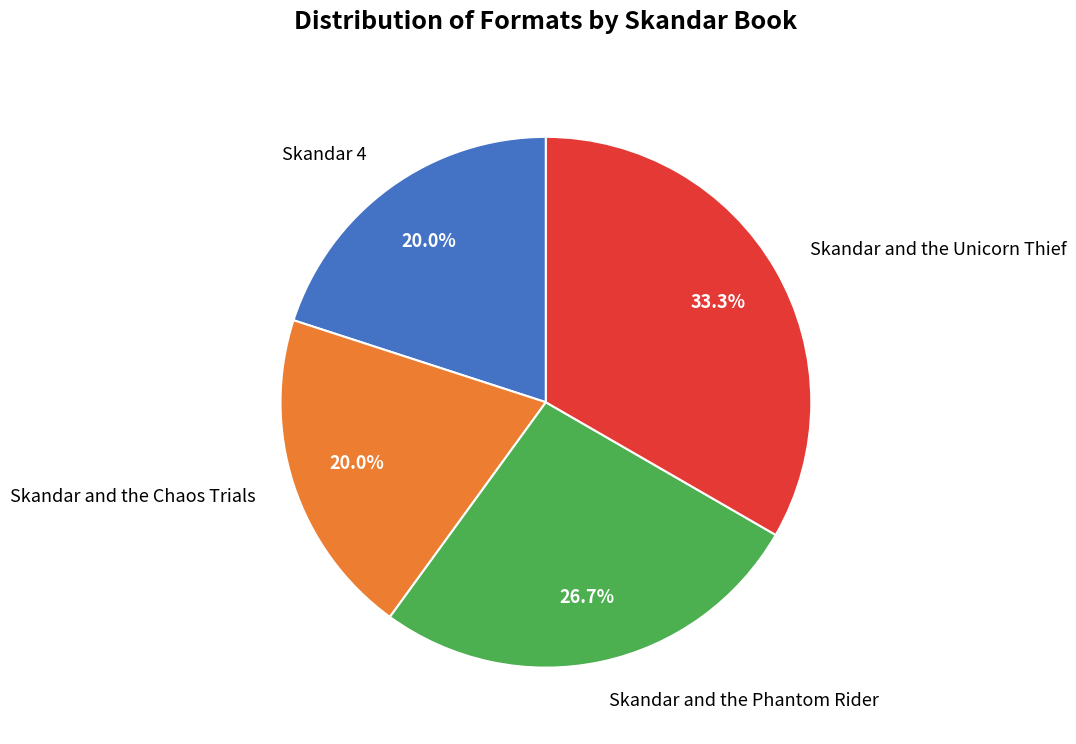

How many slices are in this pie chart?

4